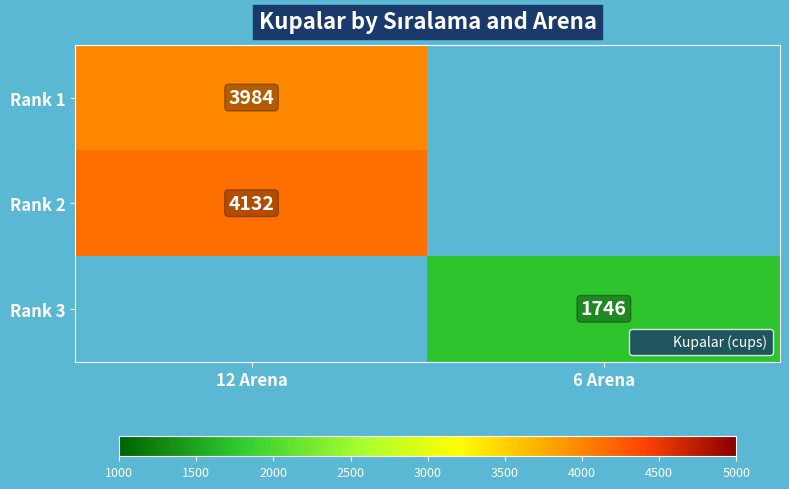

At how many categories does at least one series exceed 3915?

1